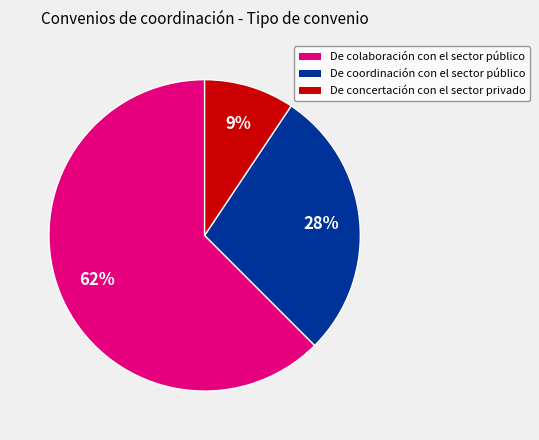

To the nearest percent, what is the average slice percentage?

33%